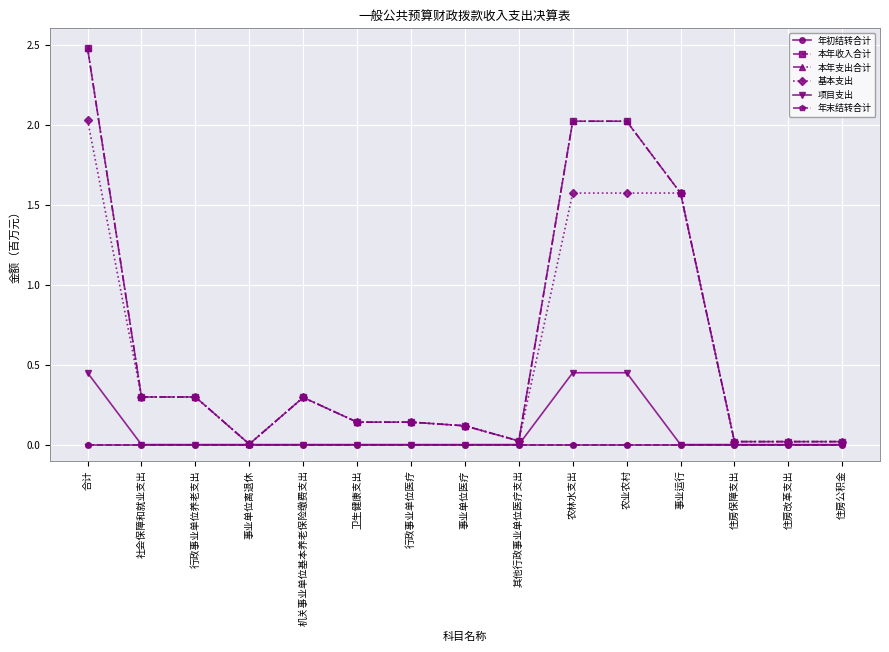

Does the chart have visible grid lines?

Yes